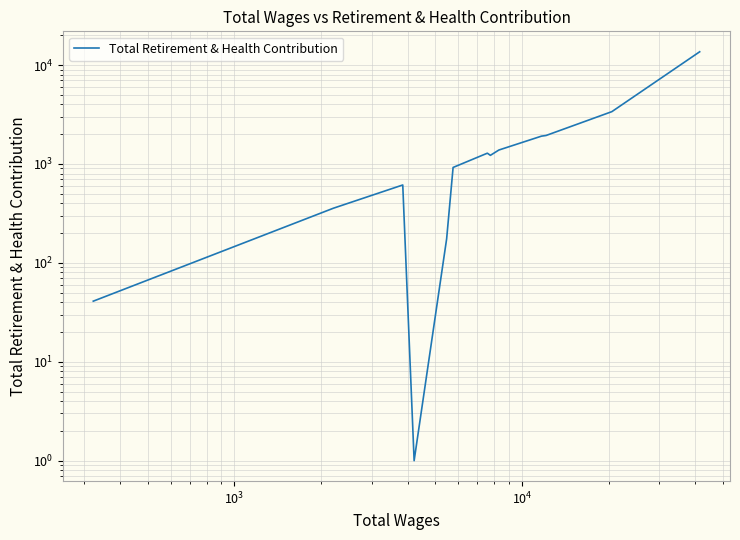

How many lines are shown in the chart?

1